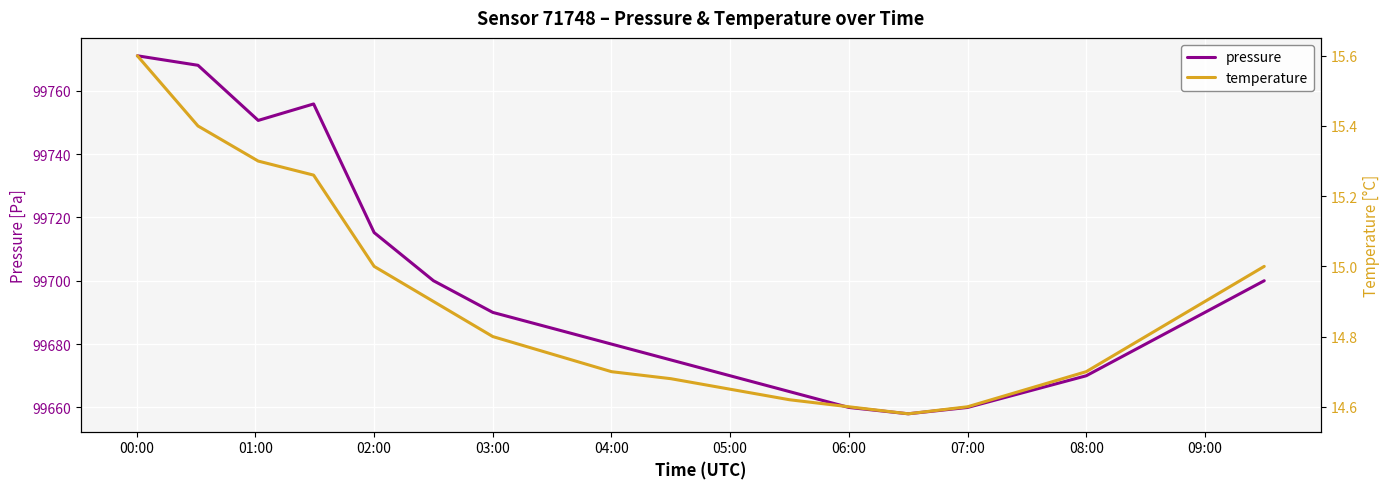

What is the value of the pressure point at the 4th from the left?

99755.8